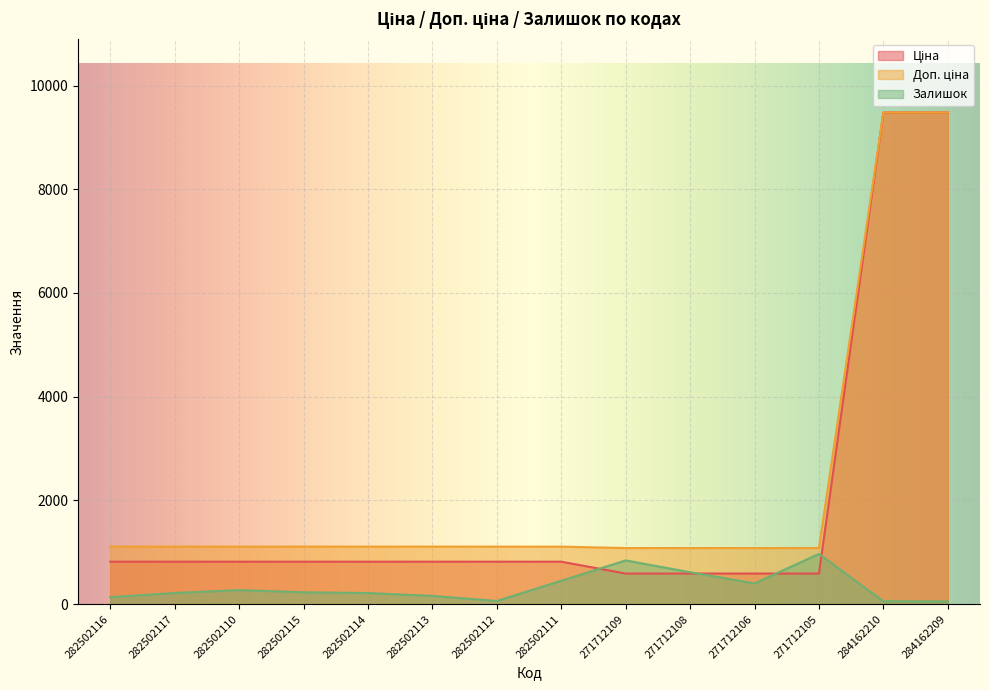

Which category has the lowest value across all series?

284162209